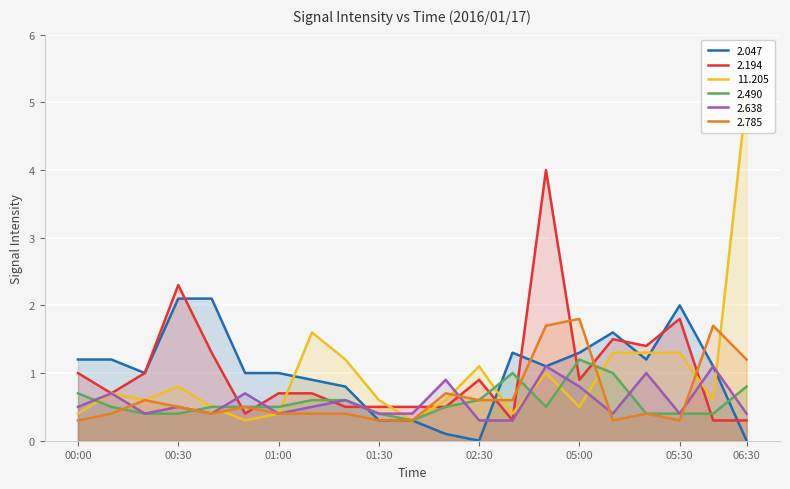

What position from the left is 00:10?

2